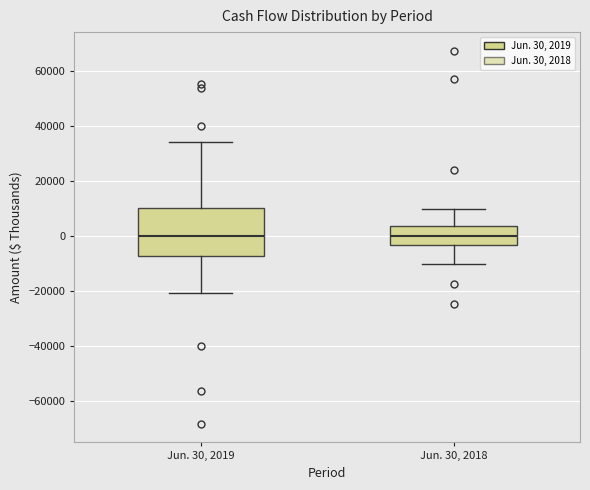

Comparing the boxes themselves (not the whiskers), which one is the tallest?

Jun. 30, 2019